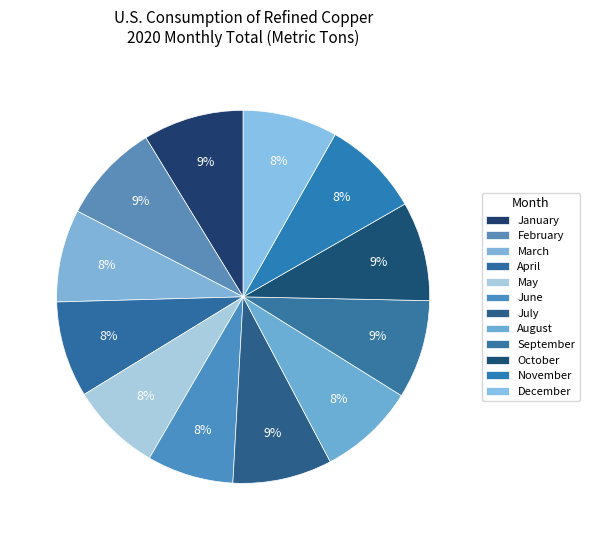

Is there a majority slice in this chart?

No